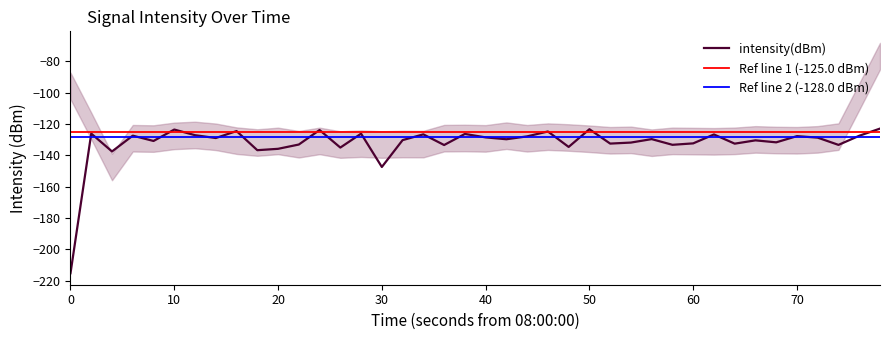

What is the difference between the maximum and minimum values?

92.2